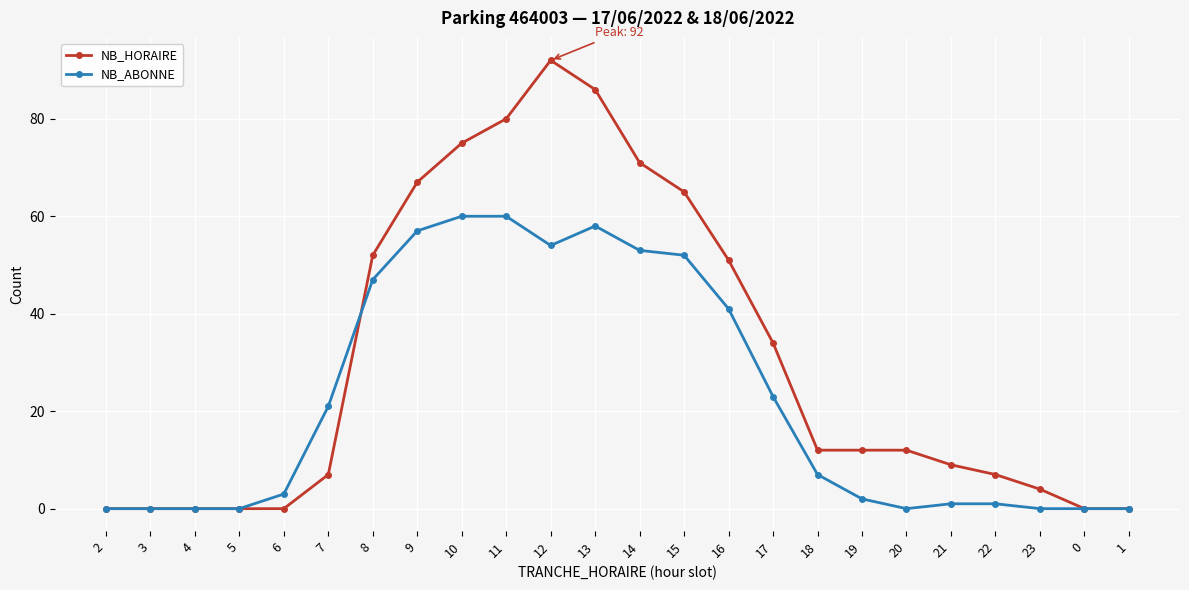

Is the value of NB_ABONNE at 5 greater than the value of NB_HORAIRE at 12?

No